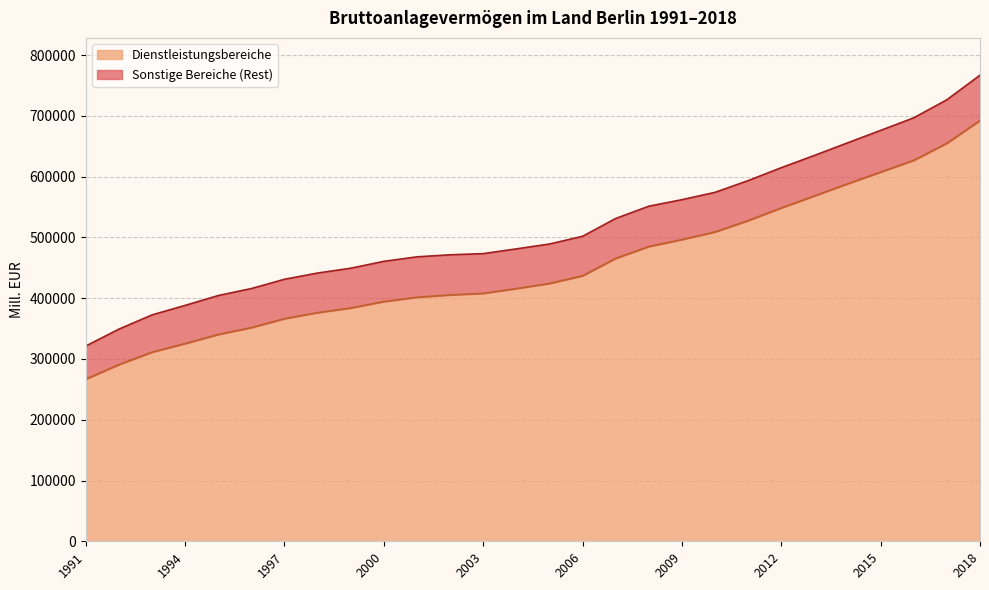

Reading left to right, what are all the values shown in this chart?

Insgesamt: 321238.4	349017.8	372456.5	388082.9	404292.1	415819.4	431071.2	441309.6	449255.4	460571.1	467965.0	471328.2	473249.5	481038.3	489063.9	501770.1	531053.0	551295.6	561996.9	574078.5	593388.0	614668.8	634773.1	655485.5	676010.3	696681.0	726417.5	766842.2
Dienstleistungsbereiche: 266733.3	290627.2	311129.6	325258.1	340274.3	351536.4	366257.7	376149.2	383773.3	394370.9	401448.6	405299.9	407865.3	415710.2	424112.8	436780.3	465415.0	484921.4	496346.8	508861.8	527599.0	548392.4	568190.2	588059.6	607404.8	626767.8	654882.9	692301.3